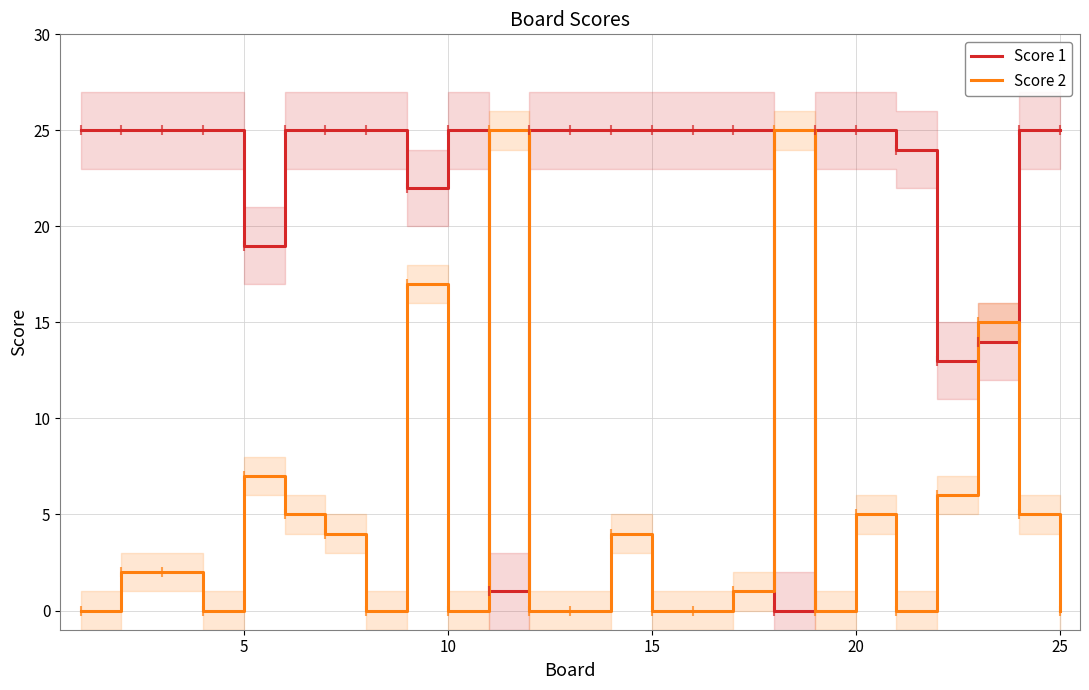

True or false: Score 2 has a value of 7 at 25.

False